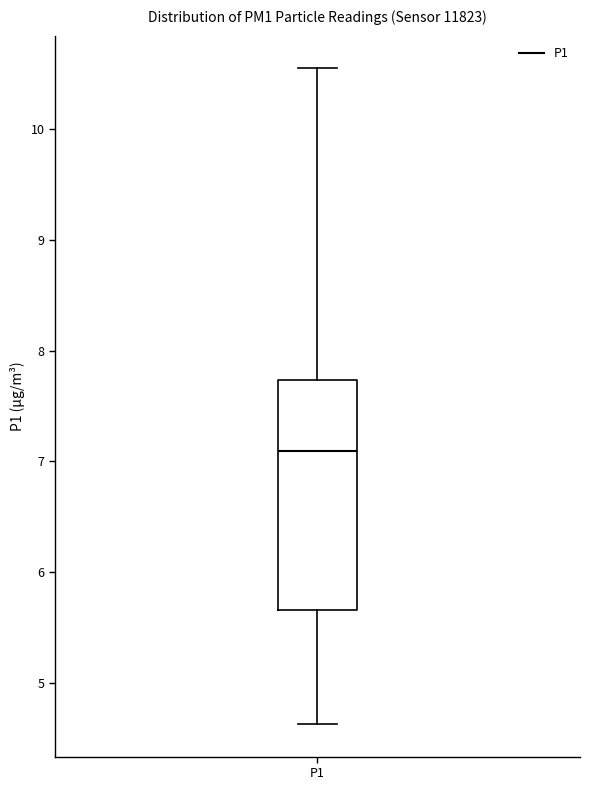

Transcribe this box plot: give where the median line is, the range the box spans, and where the two whiskers end, as read against the y-axis. The values are not printed on the chart, so give them approximately, as read against the axis.

median 7.1, box 5.7 to 7.7, whiskers 4.6 to 10.6